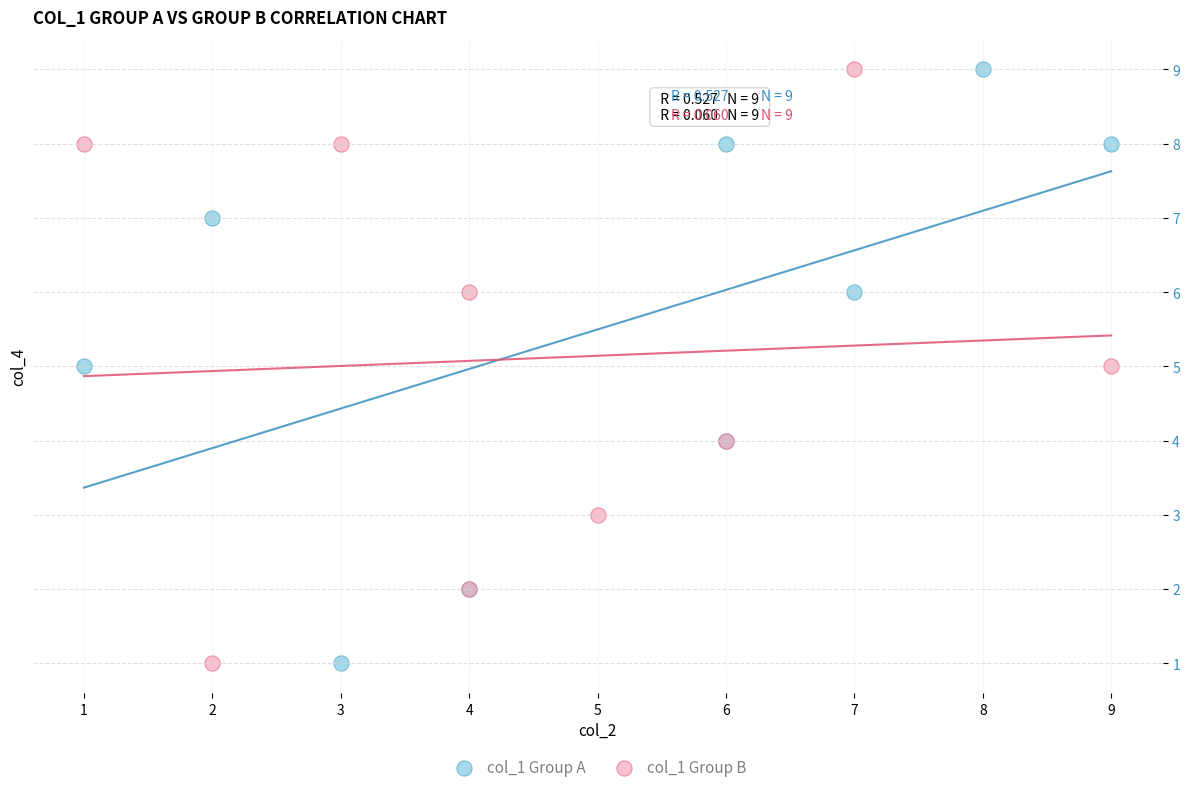

What are all the series names shown in the legend?

col_1 Group A, col_1 Group B